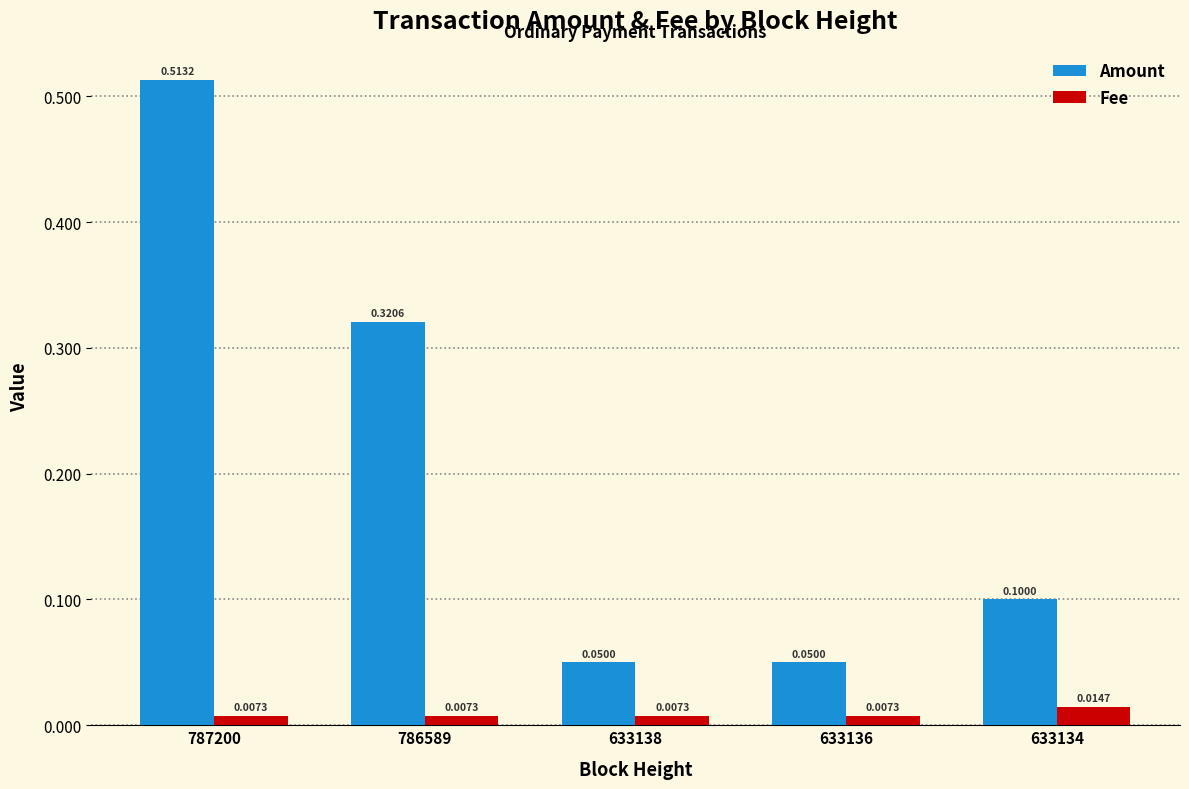

Rank the series at 633134 from highest to lowest value.

Amount, Fee